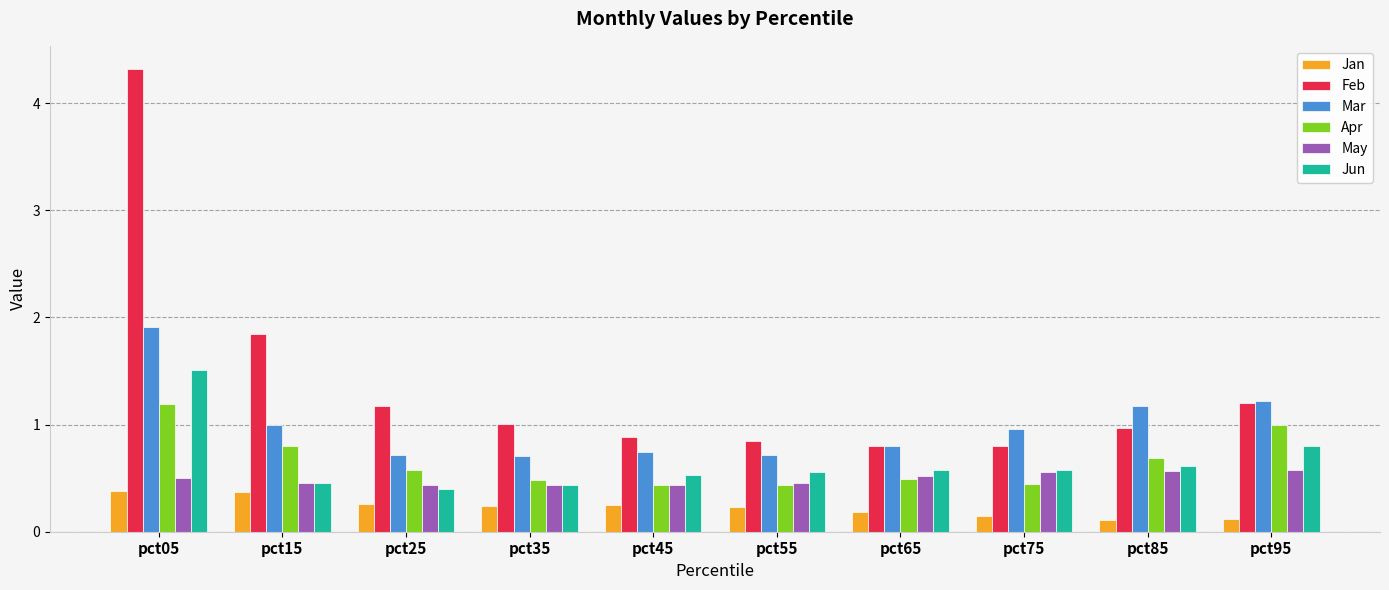

At which label is Feb closest to 2?

pct15